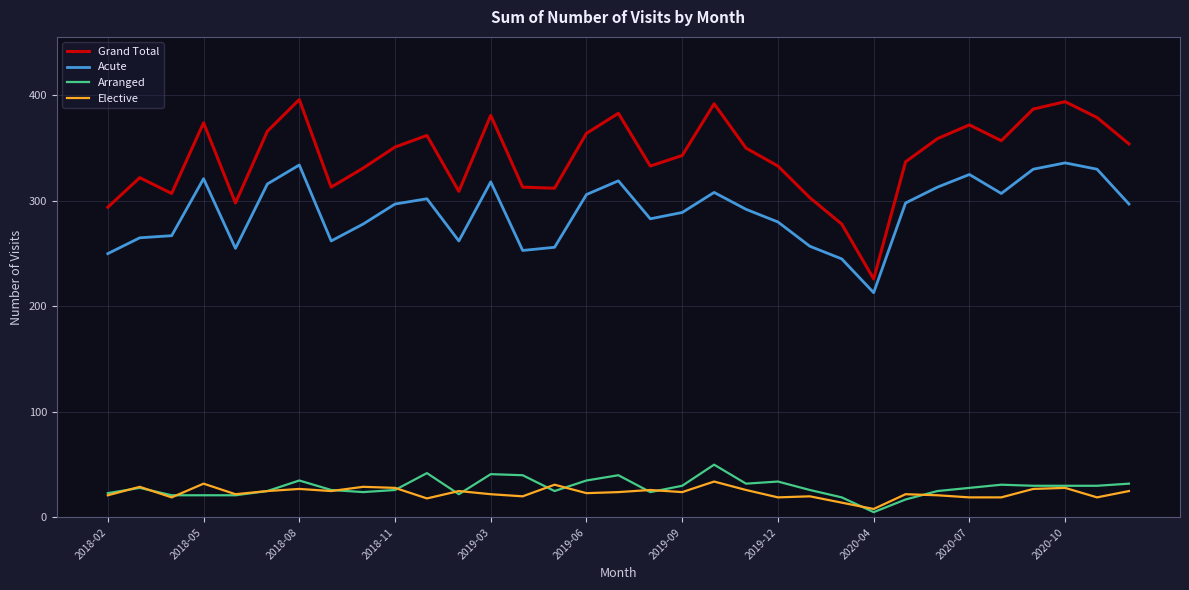

Which series has the largest range (max minus min)?

Grand Total